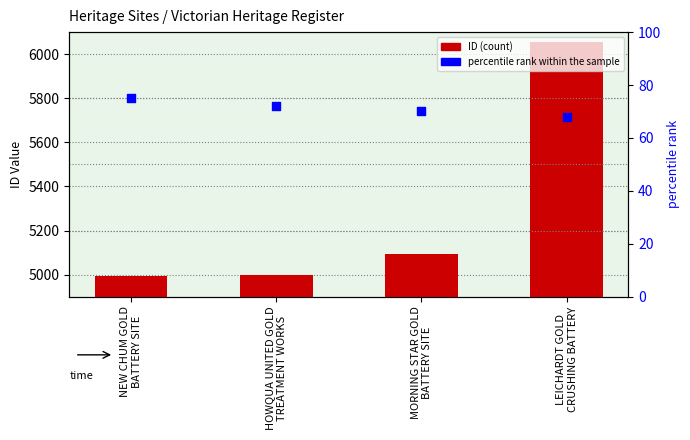

Is the value of percentile rank within the sample at HOWQUA UNITED GOLD
TREATMENT WORKS greater than the value of ID at HOWQUA UNITED GOLD
TREATMENT WORKS?

No